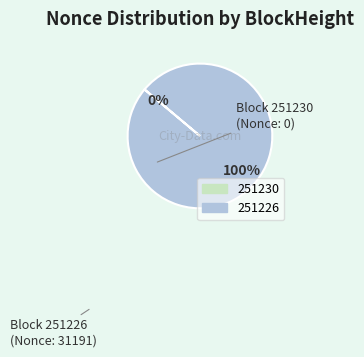

To the nearest percent, what is the difference between the largest and smallest slice percentages?

100%